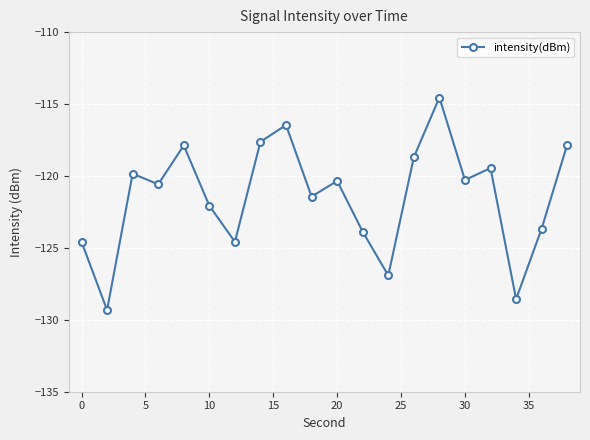

What is the smallest value displayed?

-129.3